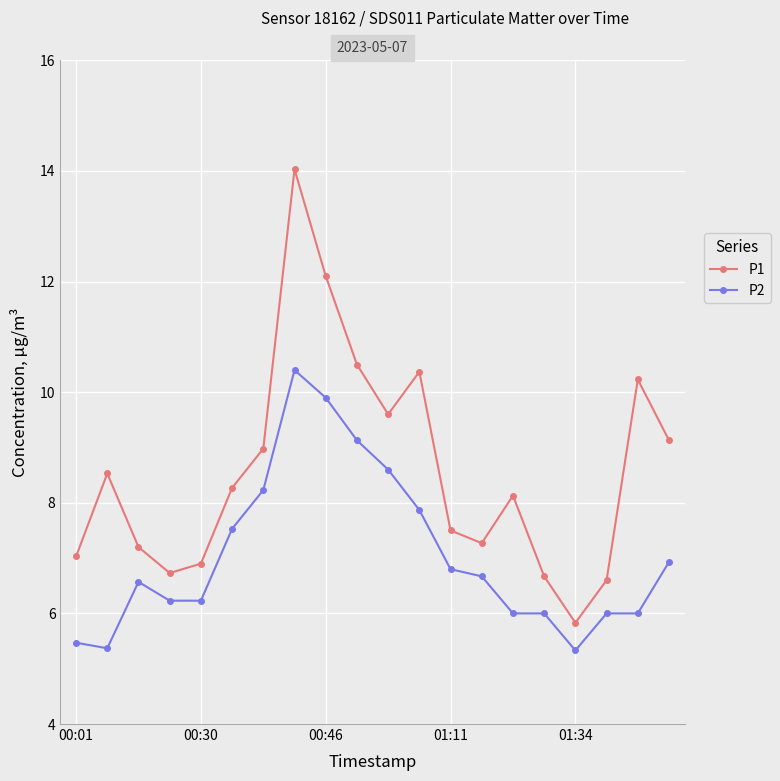

True or false: P1 and P2 cross at least once.

False